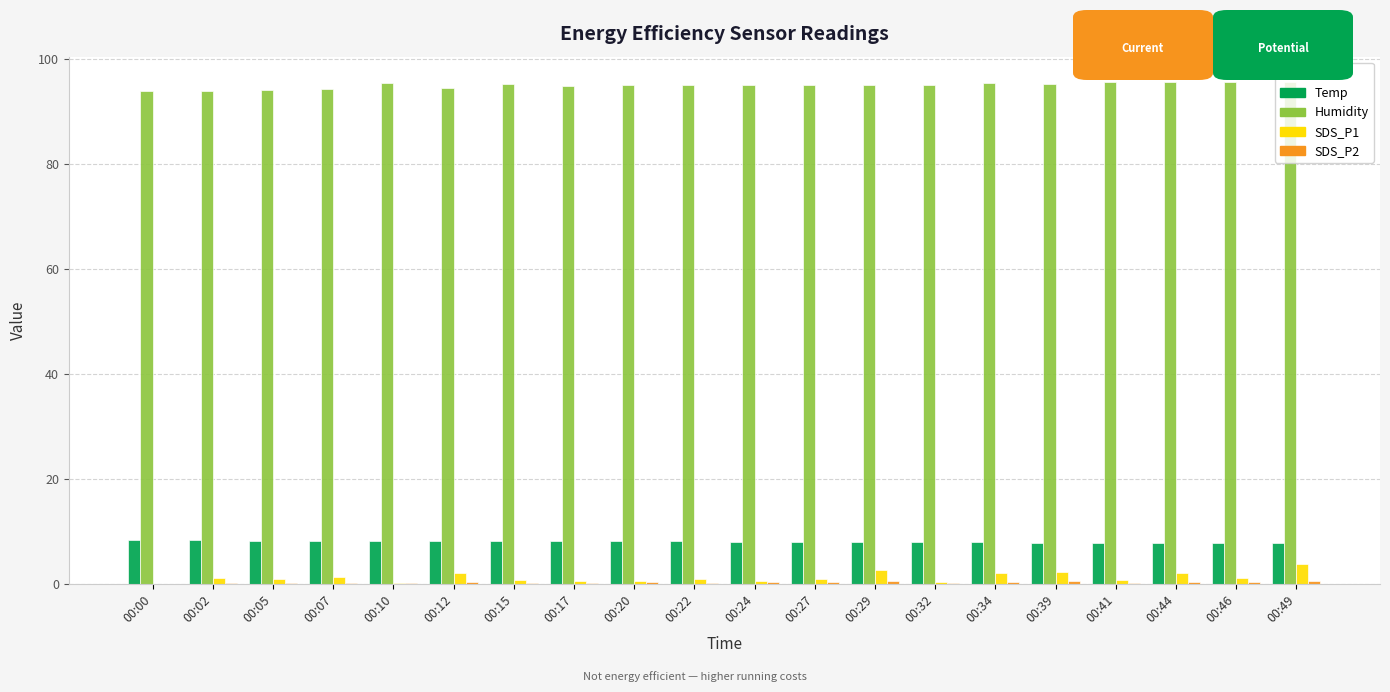

What is the total value across all series at 00:02?

103.5